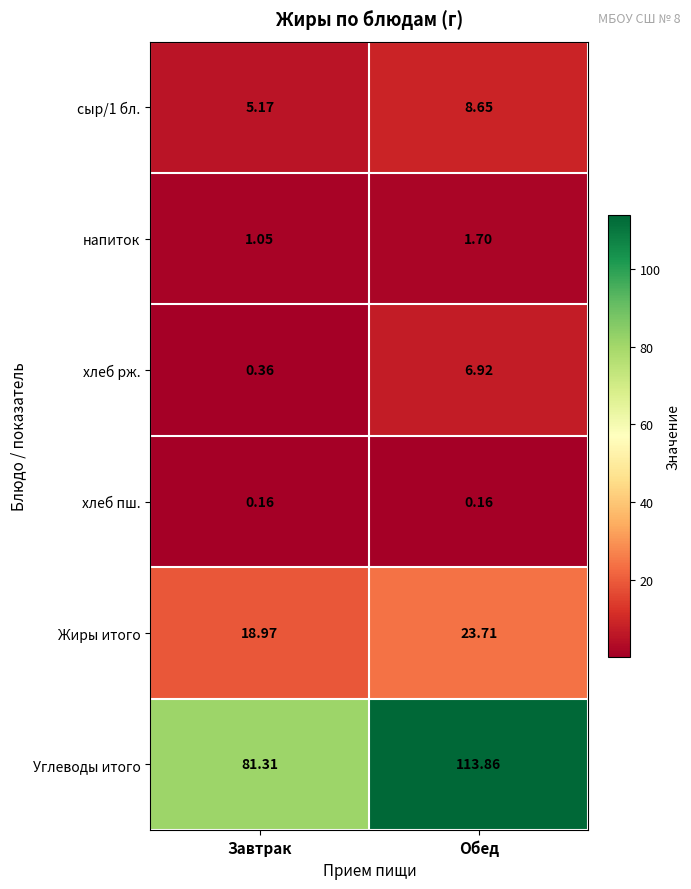

How many series are shown in this chart?

6